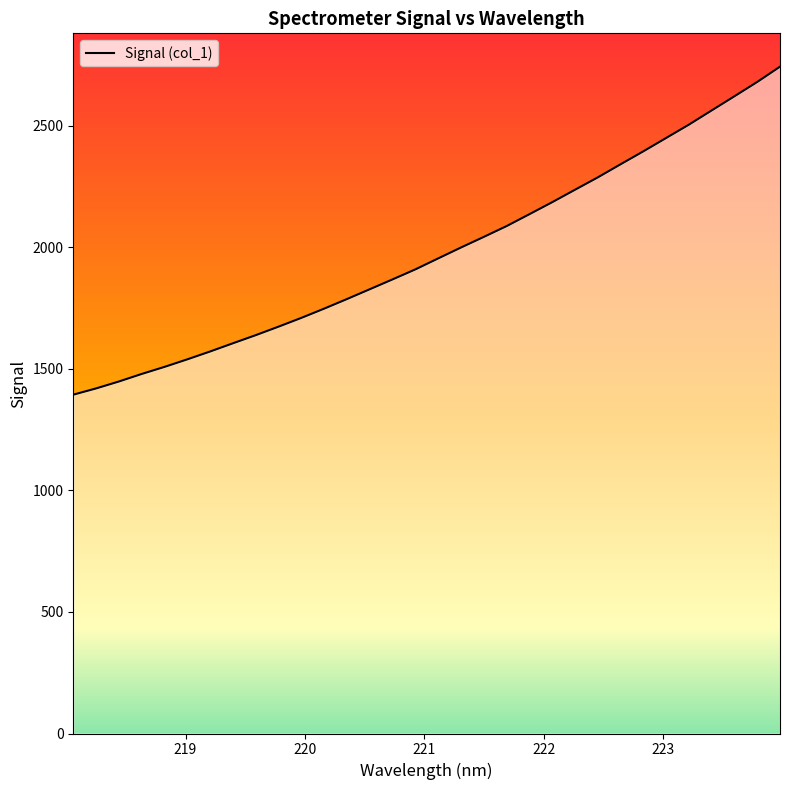

What is the difference between the maximum and minimum values?

1349.2